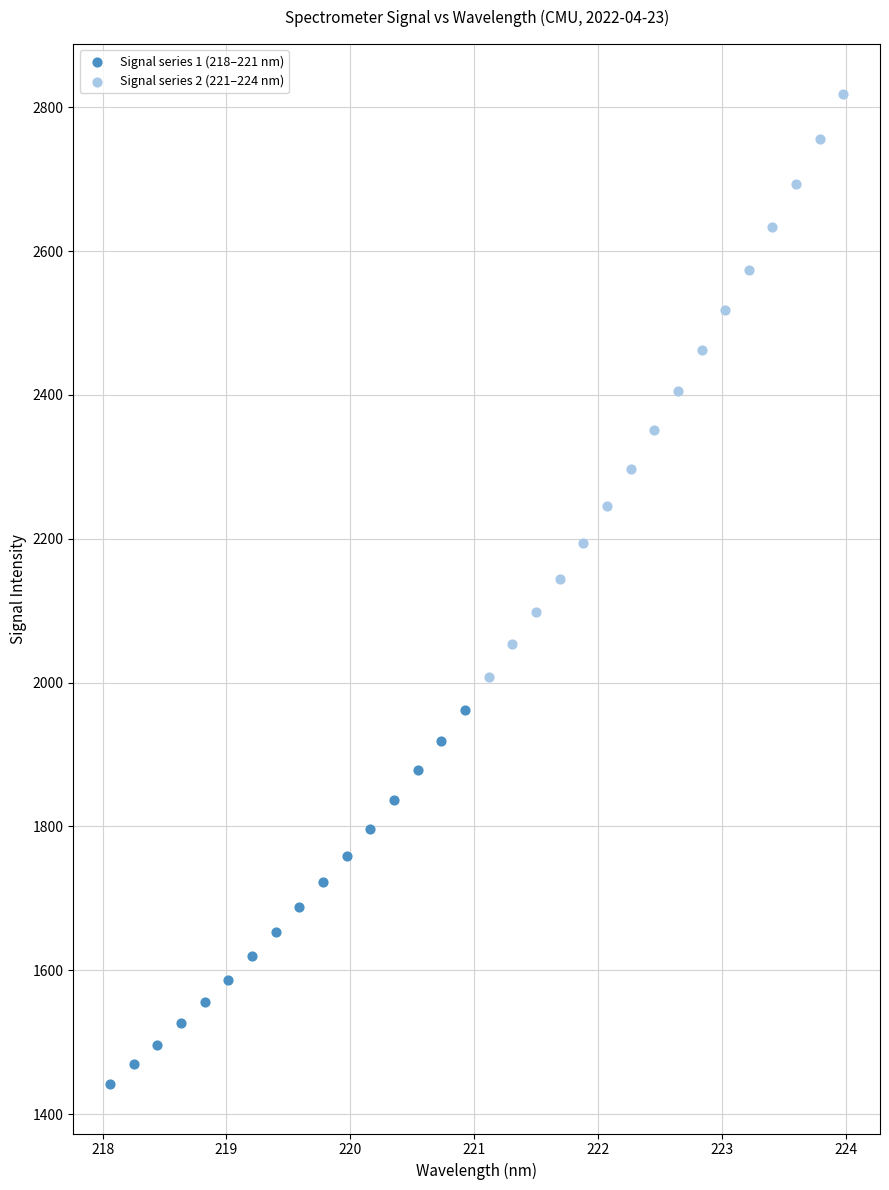

What are all the series names shown in the legend?

Signal series 1 (218–221 nm), Signal series 2 (221–224 nm)